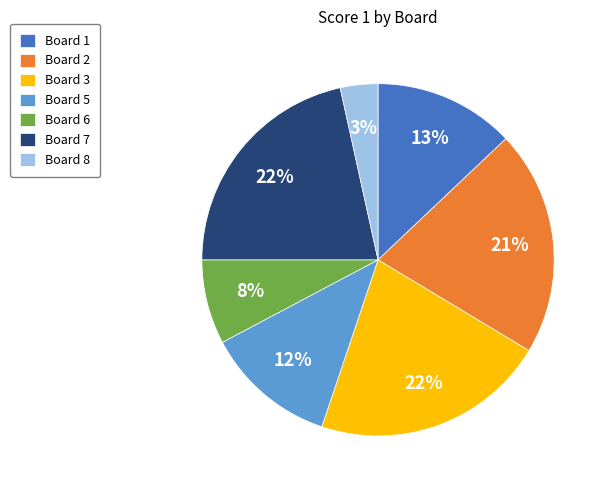

Which slice is the smallest?

Board 8